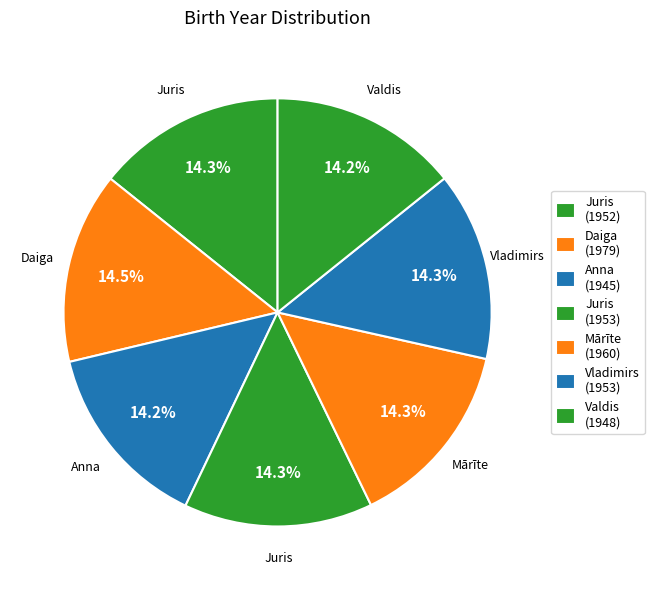

How many slices are in this pie chart?

7